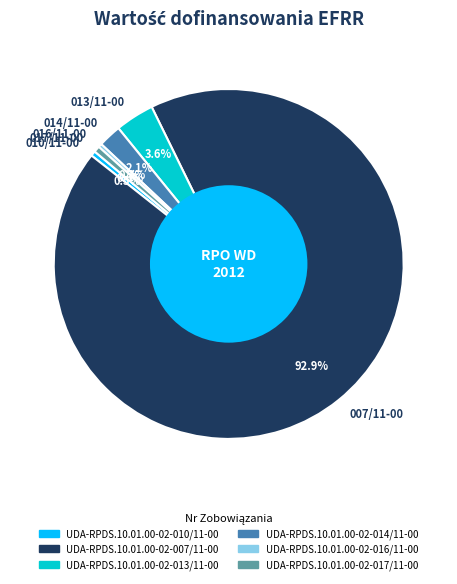

Between 014/11-00 and 016/11-00, which is larger?

014/11-00